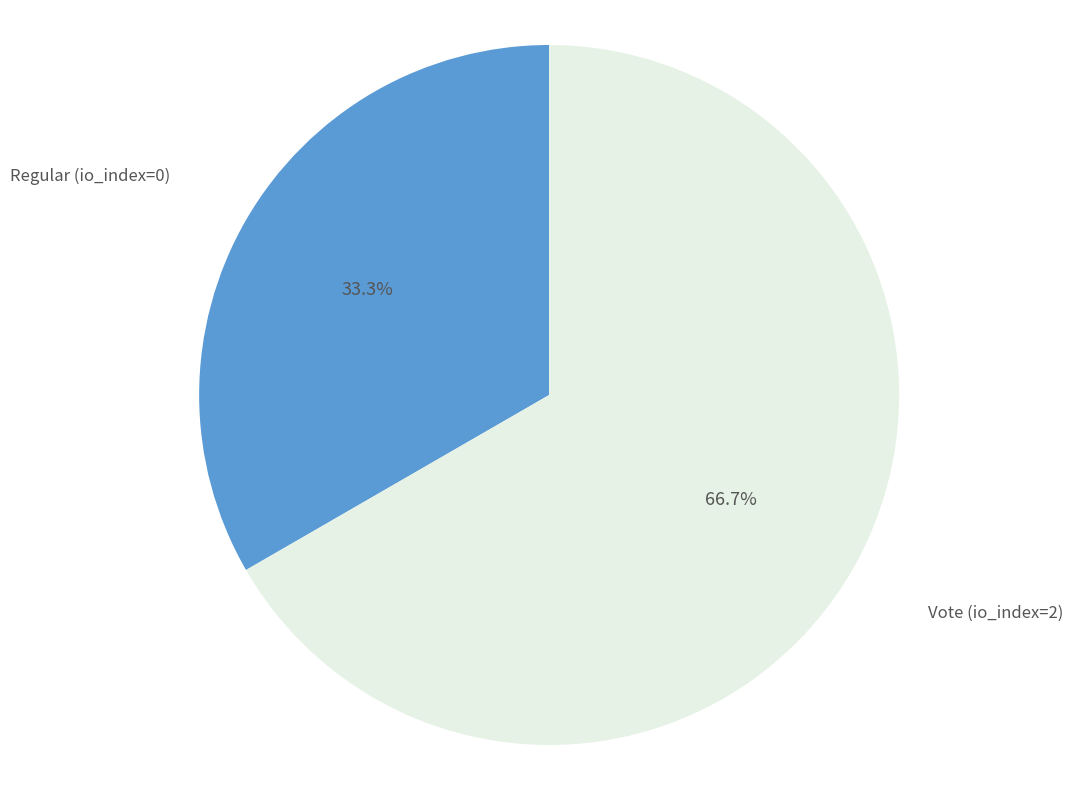

Count the number of slices in the pie.

2